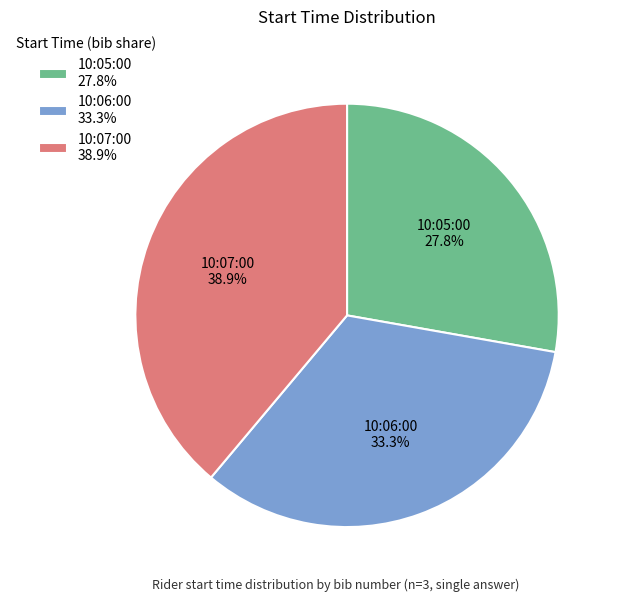

Approximately how many times larger is the value at 10:05:00 compared to 10:06:00?

0.8